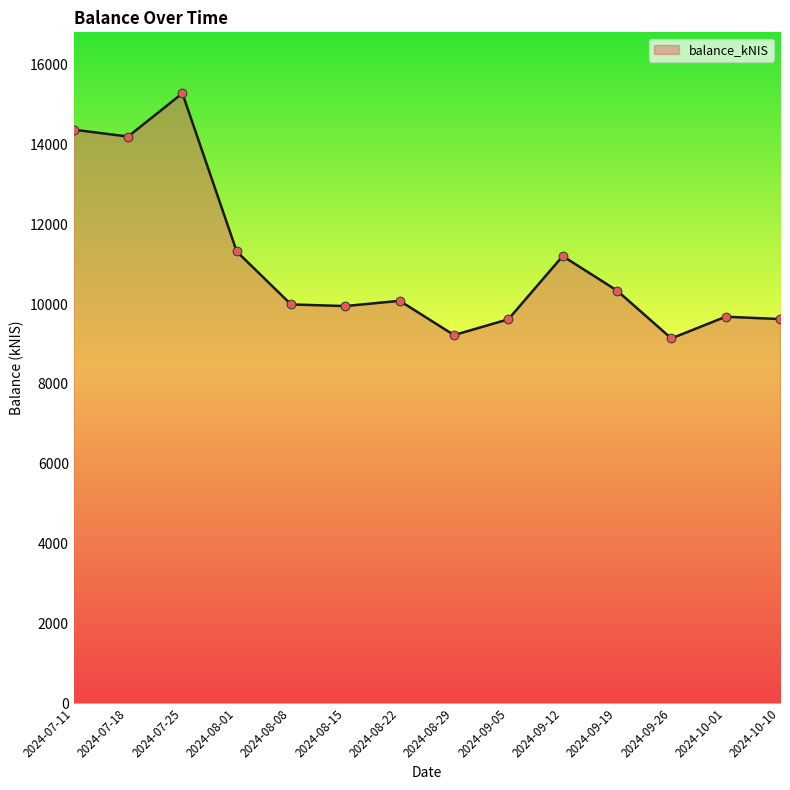

What is the ratio of the value at 2024-07-18 to the value at 2024-08-22?

1.4